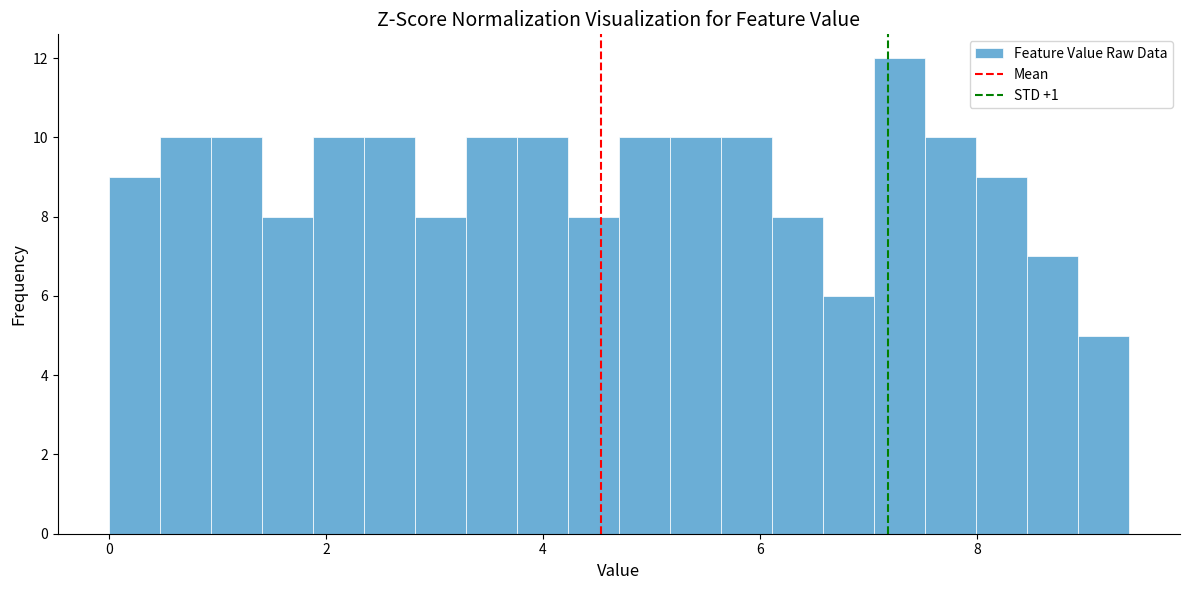

Read against the x-axis, roughly where is the centre of the tallest bar?

7.2